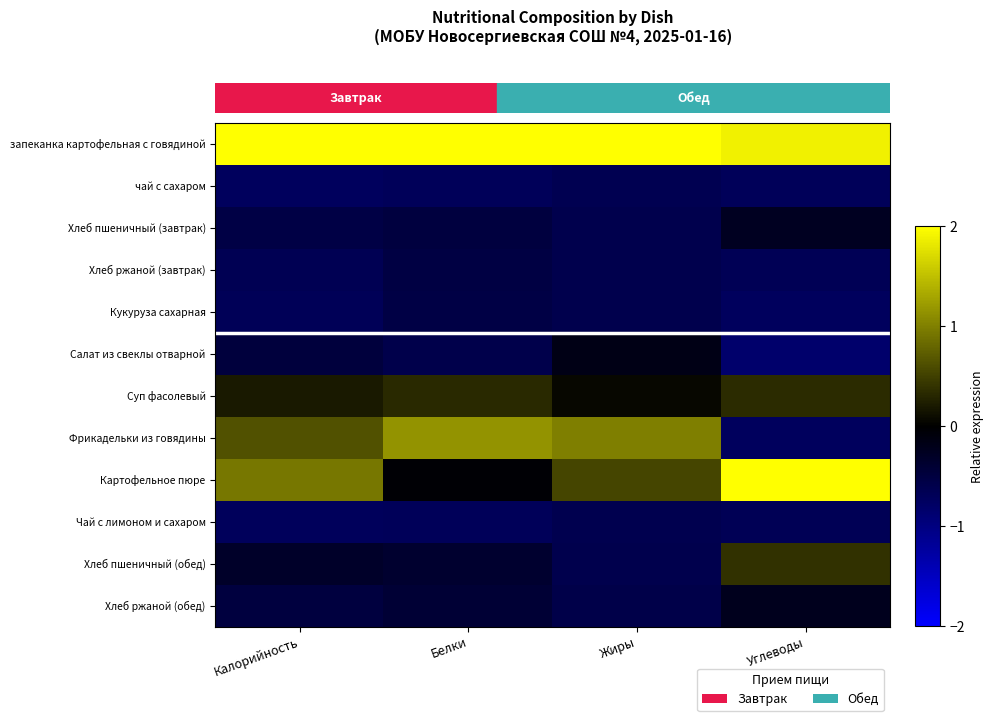

Count the number of data series in this chart.

12